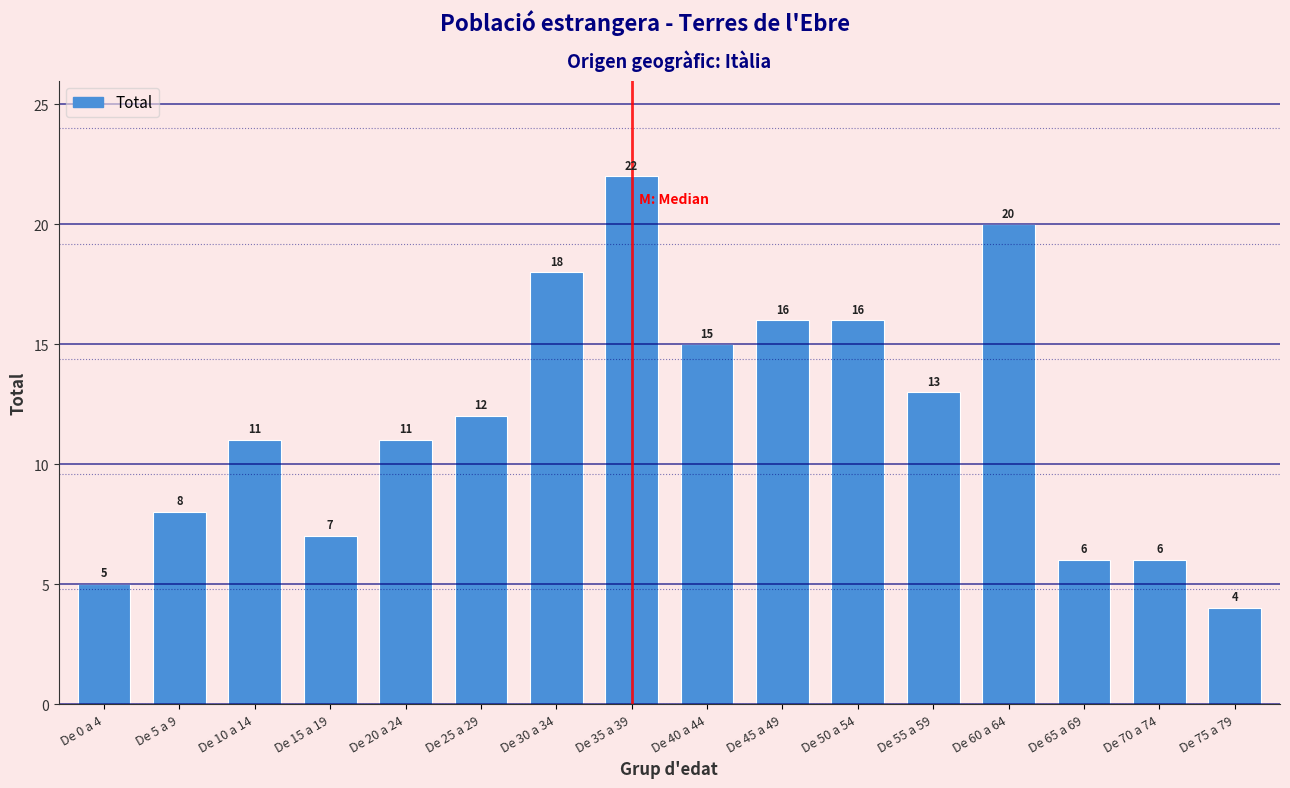

Reading left to right, list all the values displayed in this chart.

De 0 a 4=5	De 5 a 9=8	De 10 a 14=11	De 15 a 19=7	De 20 a 24=11	De 25 a 29=12	De 30 a 34=18	De 35 a 39=22	De 40 a 44=15	De 45 a 49=16	De 50 a 54=16	De 55 a 59=13	De 60 a 64=20	De 65 a 69=6	De 70 a 74=6	De 75 a 79=4